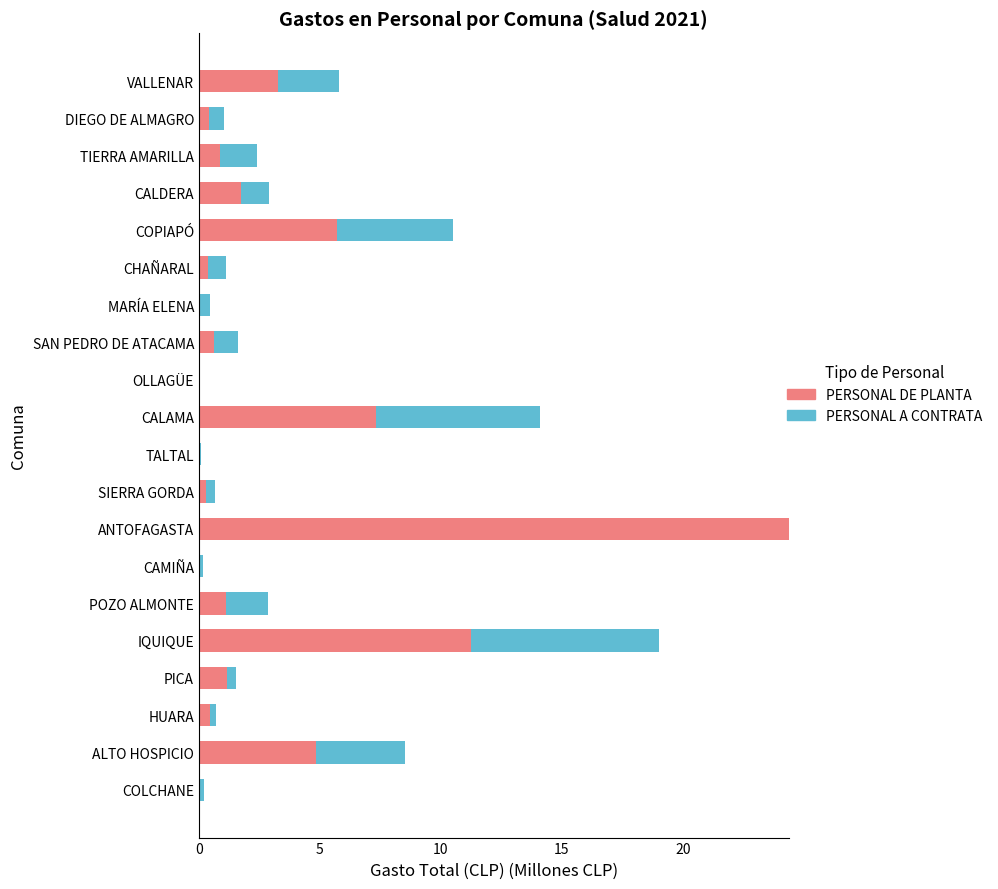

At which category is the sum across all series the highest?

ANTOFAGASTA